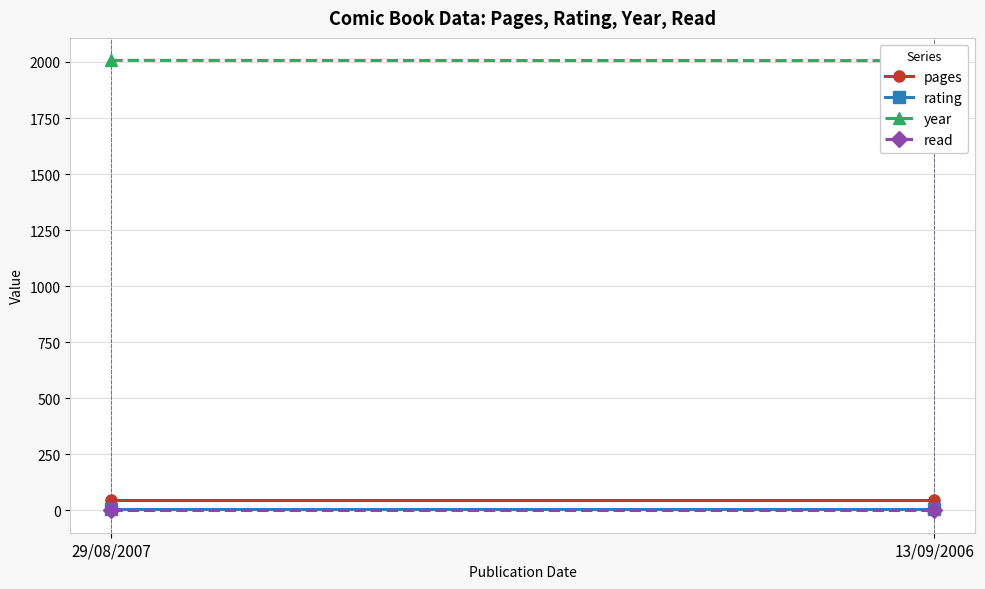

Which label corresponds to the smallest value in the chart?

29/08/2007